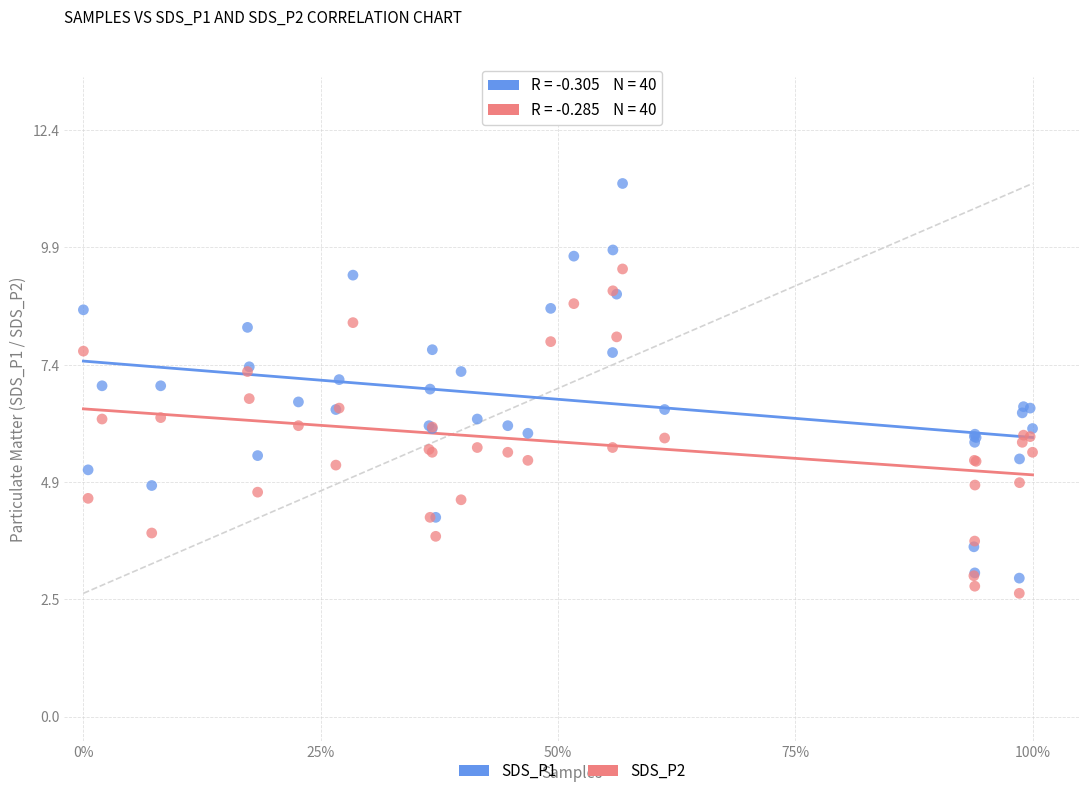

Which series reaches the minimum Y coordinate?

SDS_P2